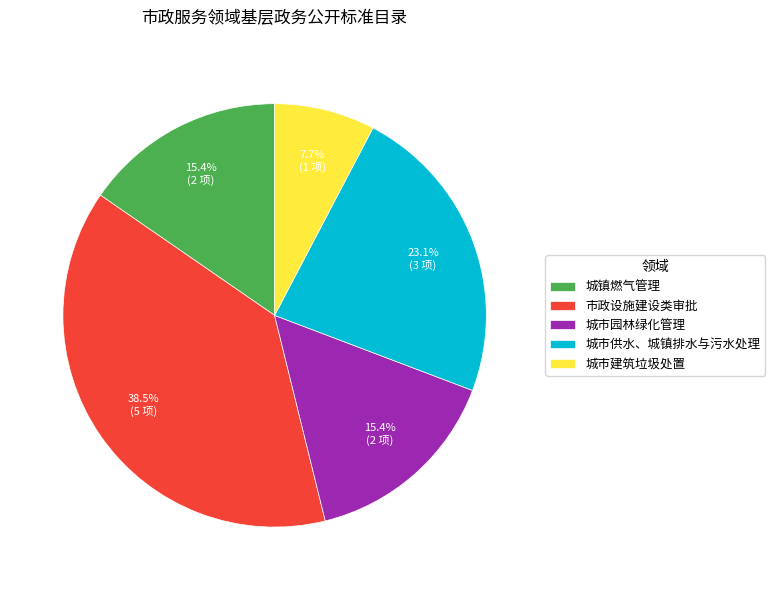

Combined, do 城镇燃气管理 and 城市建筑垃圾处置 account for over 50%?

No